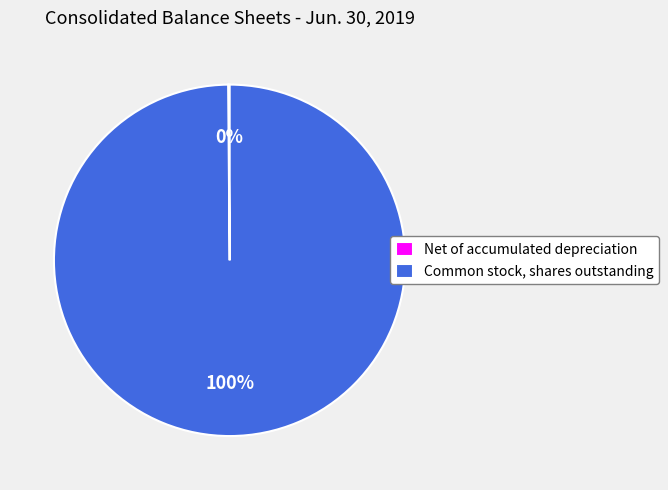

Which slice is the largest?

Common stock, shares outstanding